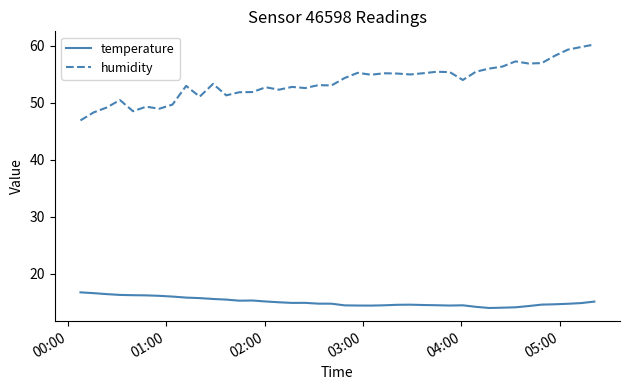

Which series has the widest spread of values?

humidity